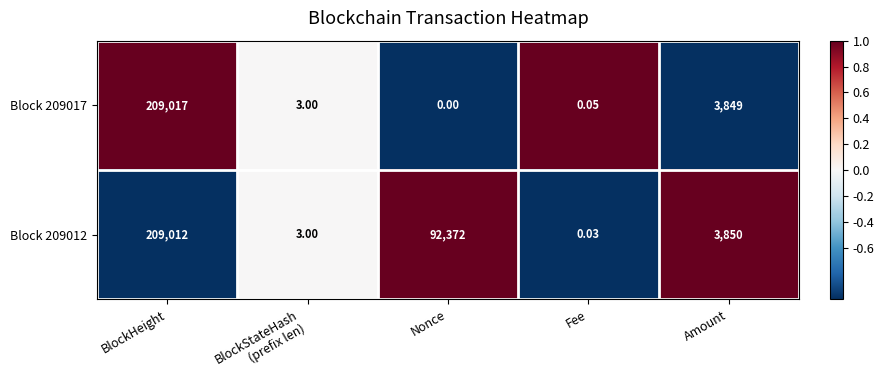

At which label does Block 209017 reach its peak?

BlockHeight